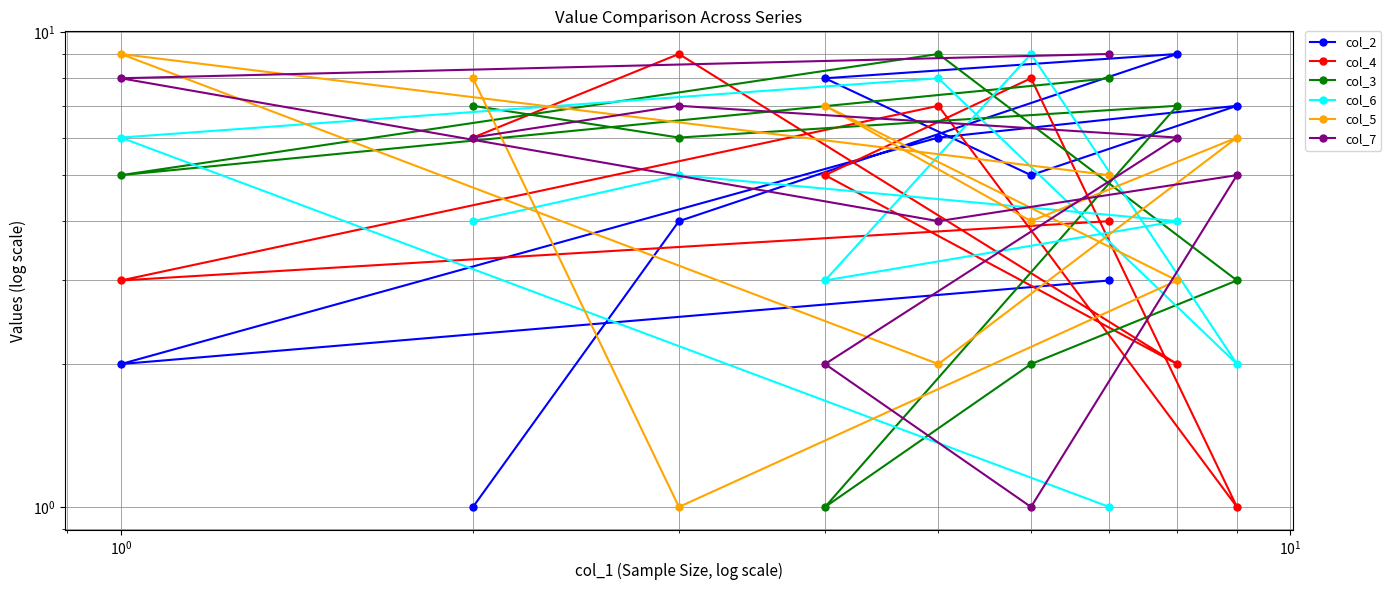

What are all the series names shown in the legend?

col_2, col_4, col_3, col_6, col_5, col_7